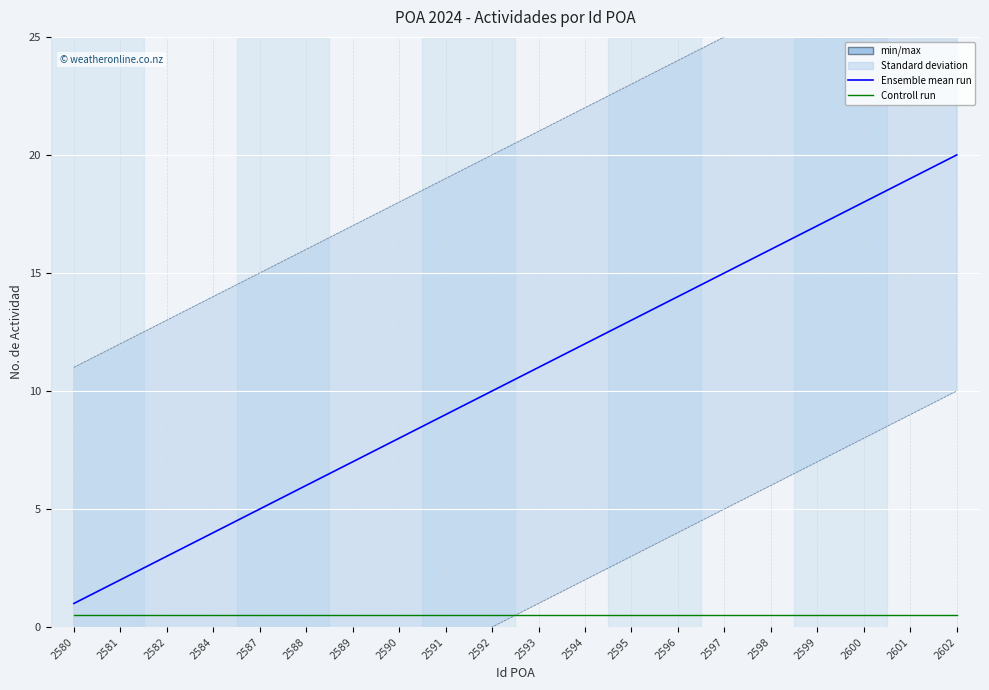

True or false: Controll run has more than 0 points higher than both neighbors.

False